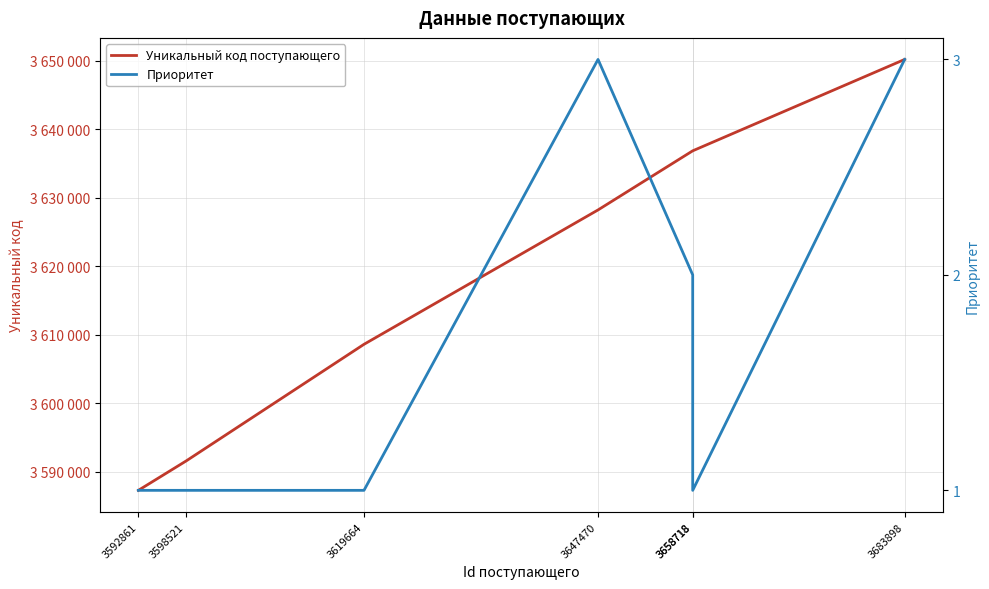

What is the total value across all series at 3647470?

3628234